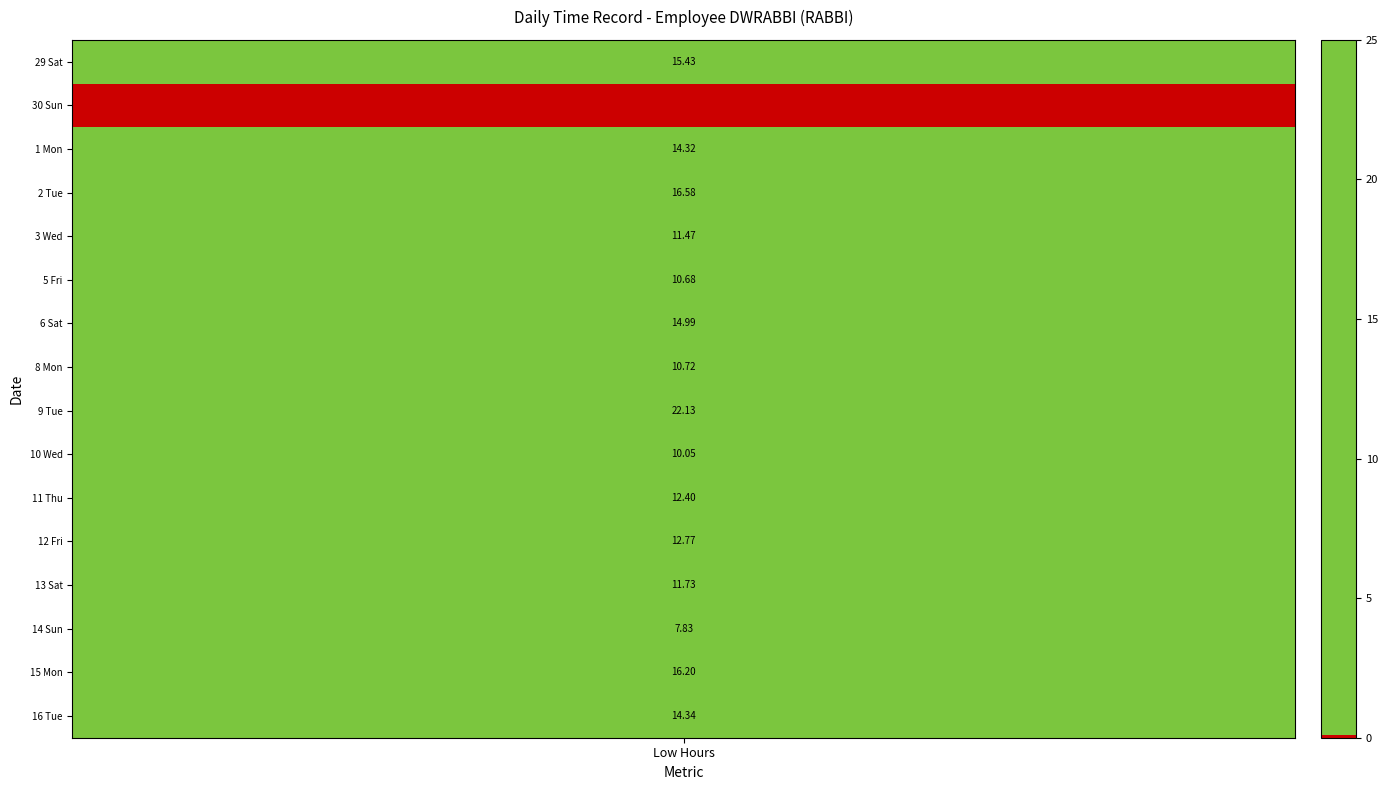

What is the sum of the 29 Sat values at 0 and 1?

15.4